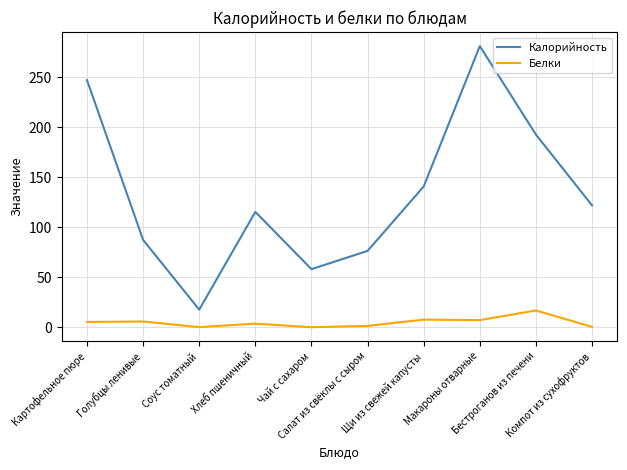

Which series has the widest spread of values?

Калорийность